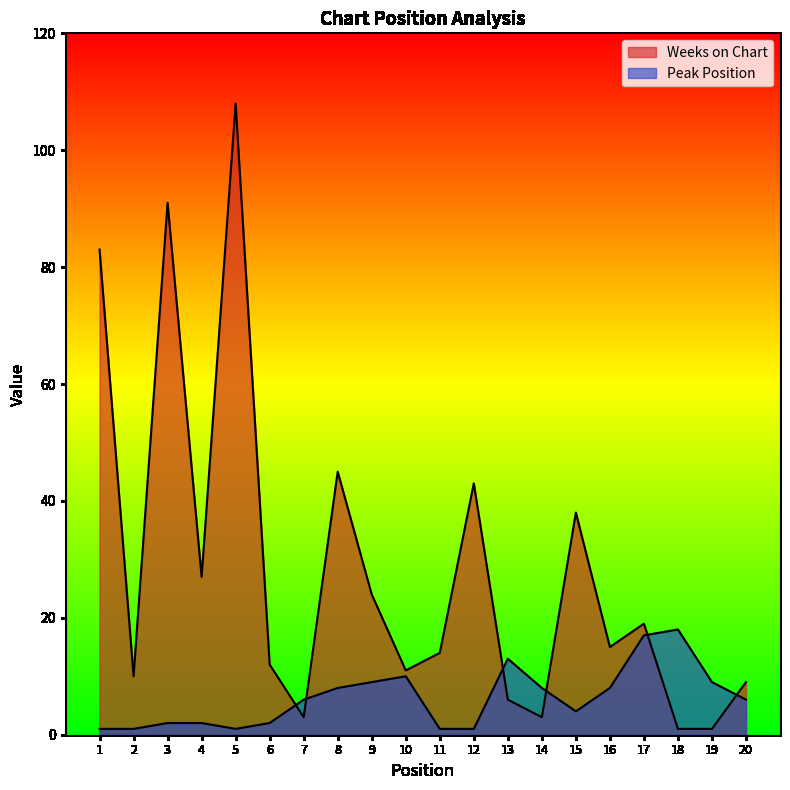

Which series changed the most between 7 and 8?

Weeks on Chart